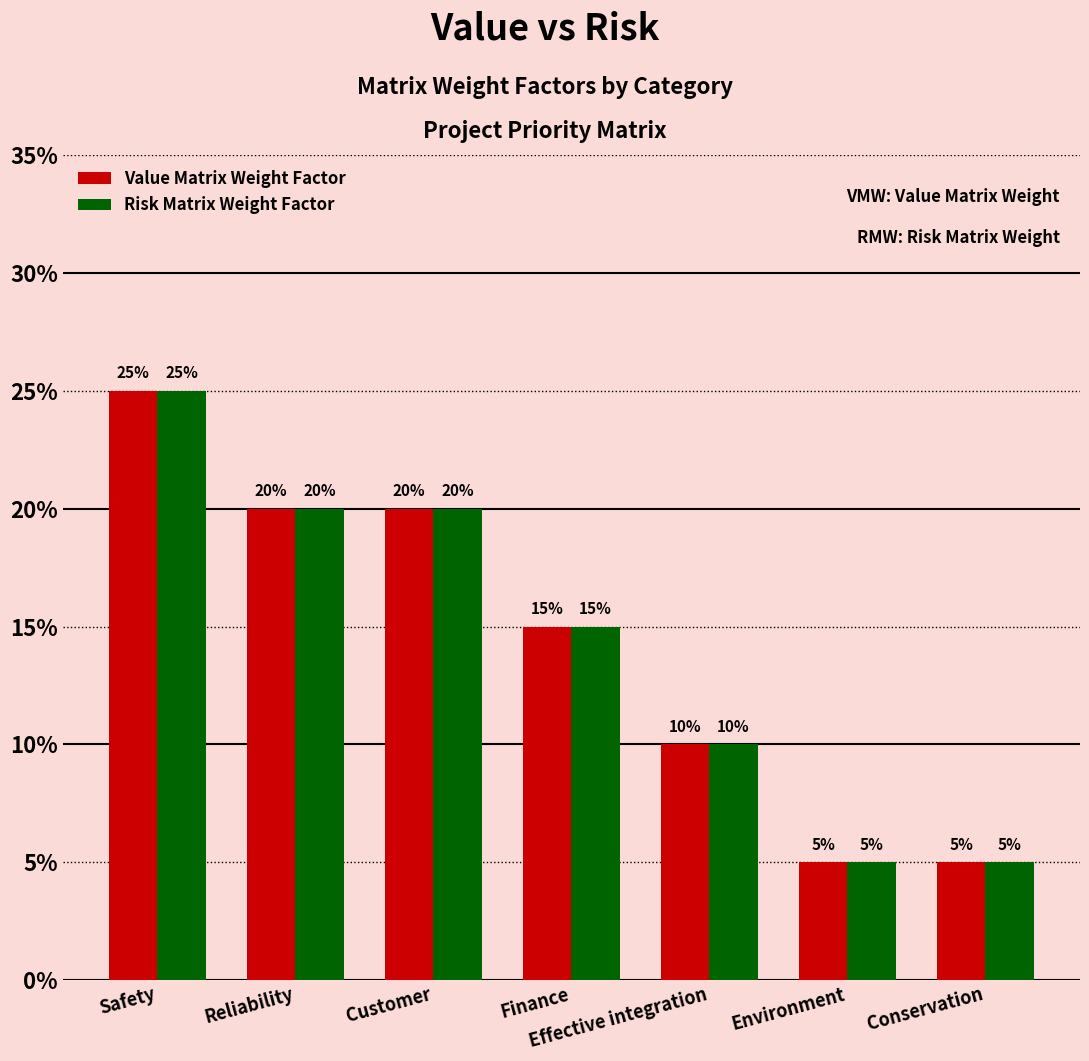

Where is Risk Matrix Weight Factor nearest to the value 0?

Environment